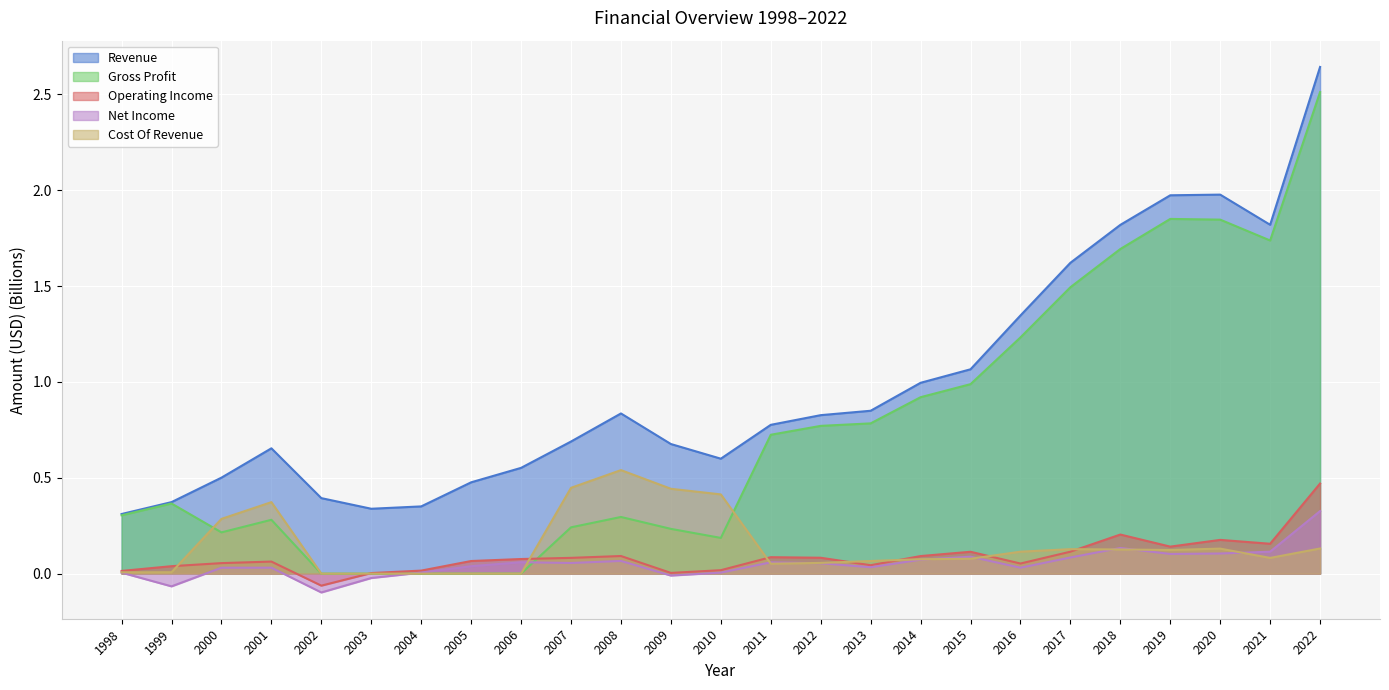

True or false: Net Income and Cost Of Revenue cross at least once.

True